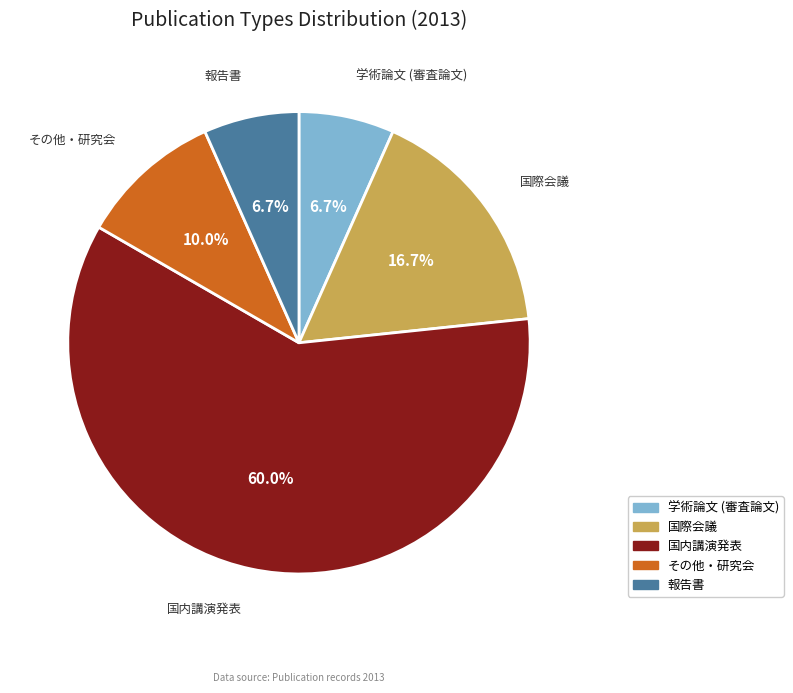

Which has a higher value, その他・研究会 or 報告書?

その他・研究会